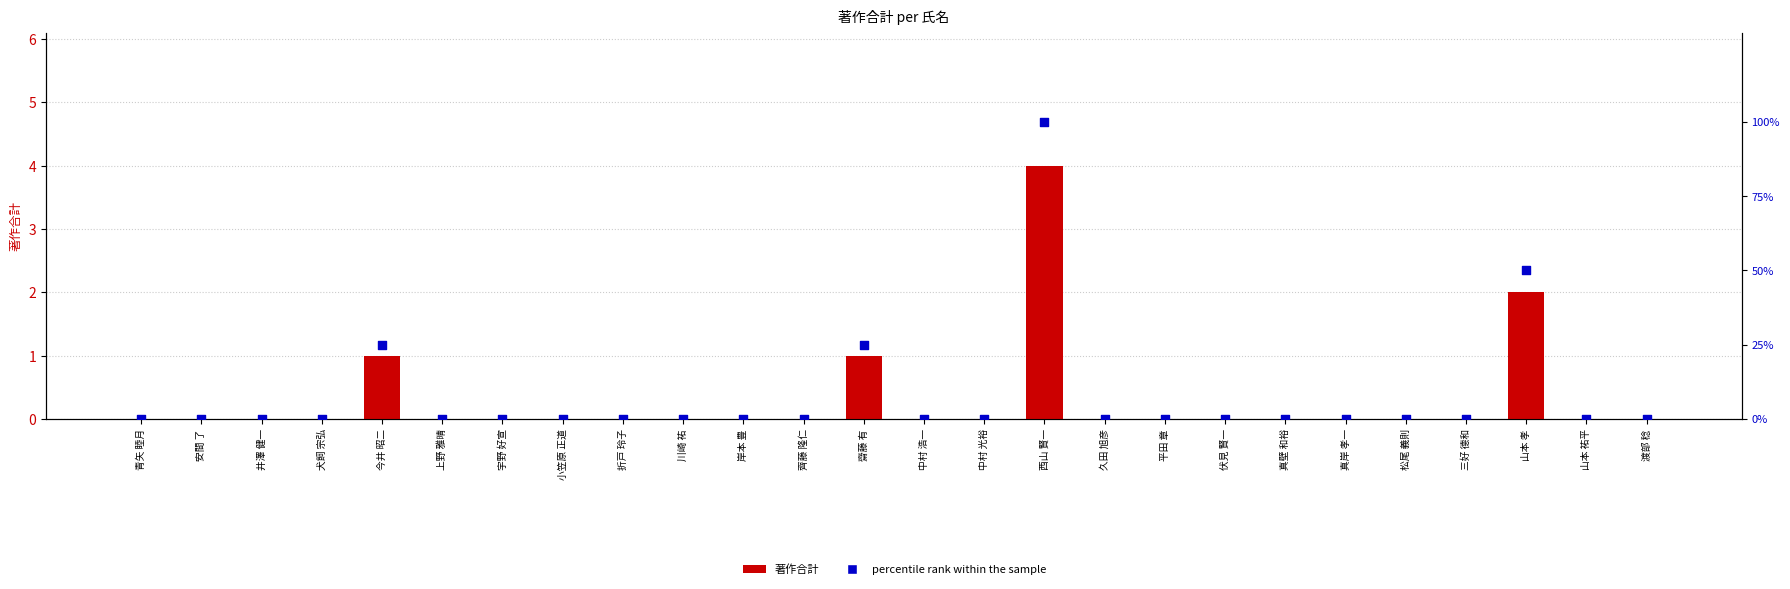

Which series has the largest total across all categories?

percentile rank within the sample